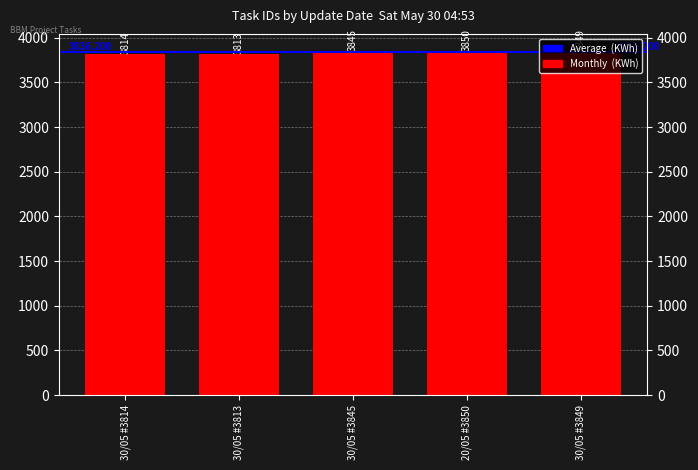

Are the bars horizontal?

No